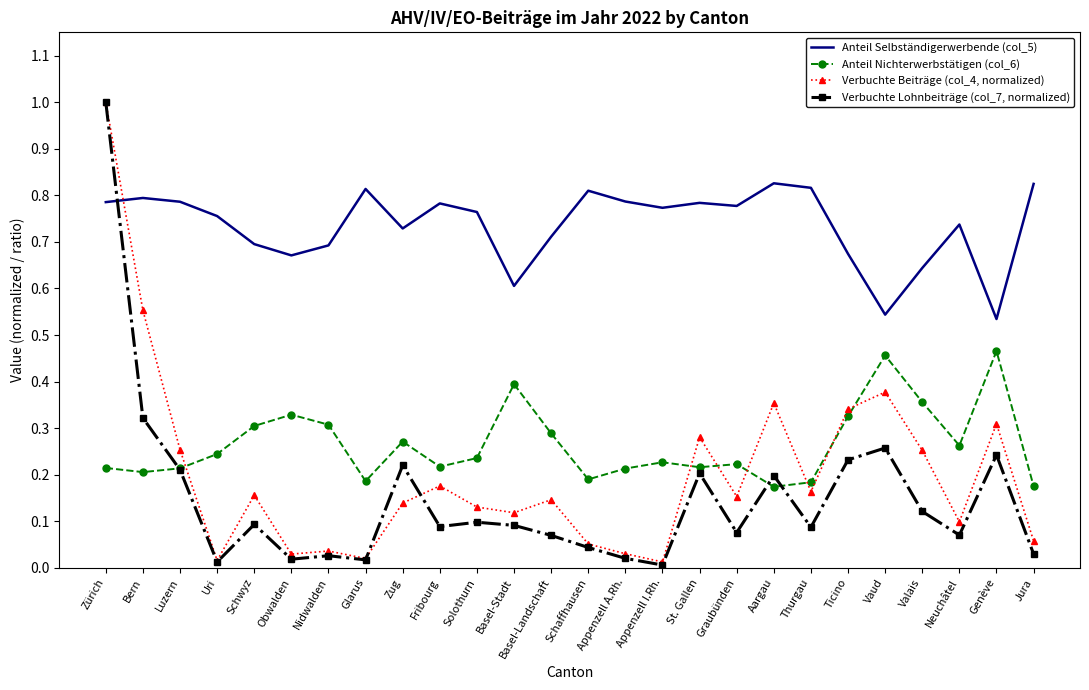

Which category has the highest value across all series?

Zürich